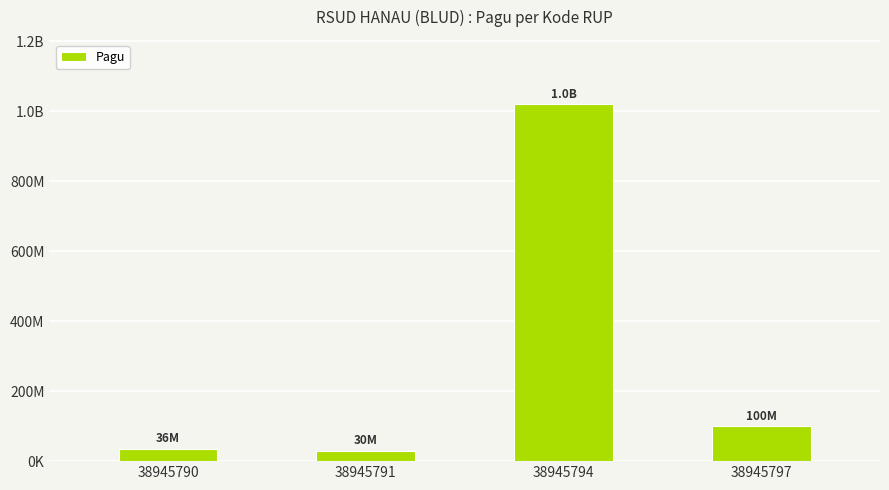

Is it true that the value at 38945794 is 1020000000?

True